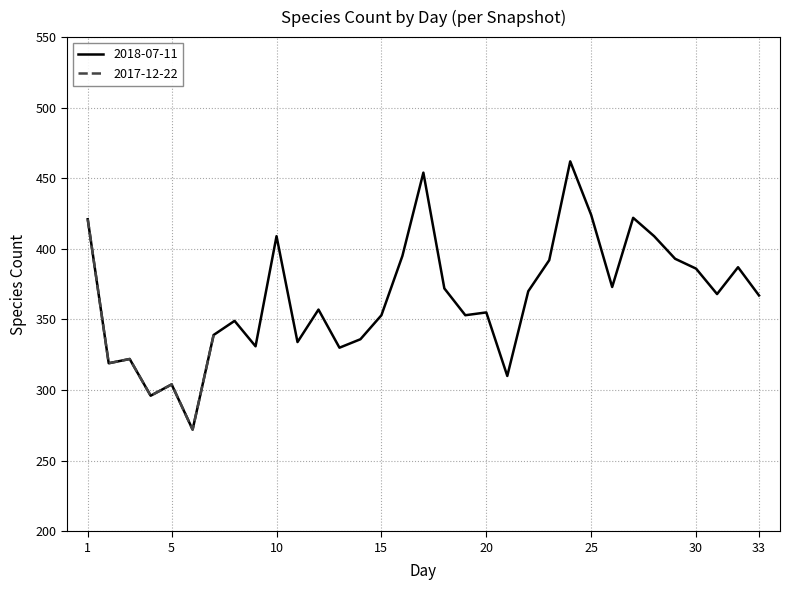

Which label corresponds to the largest value in the chart?

24